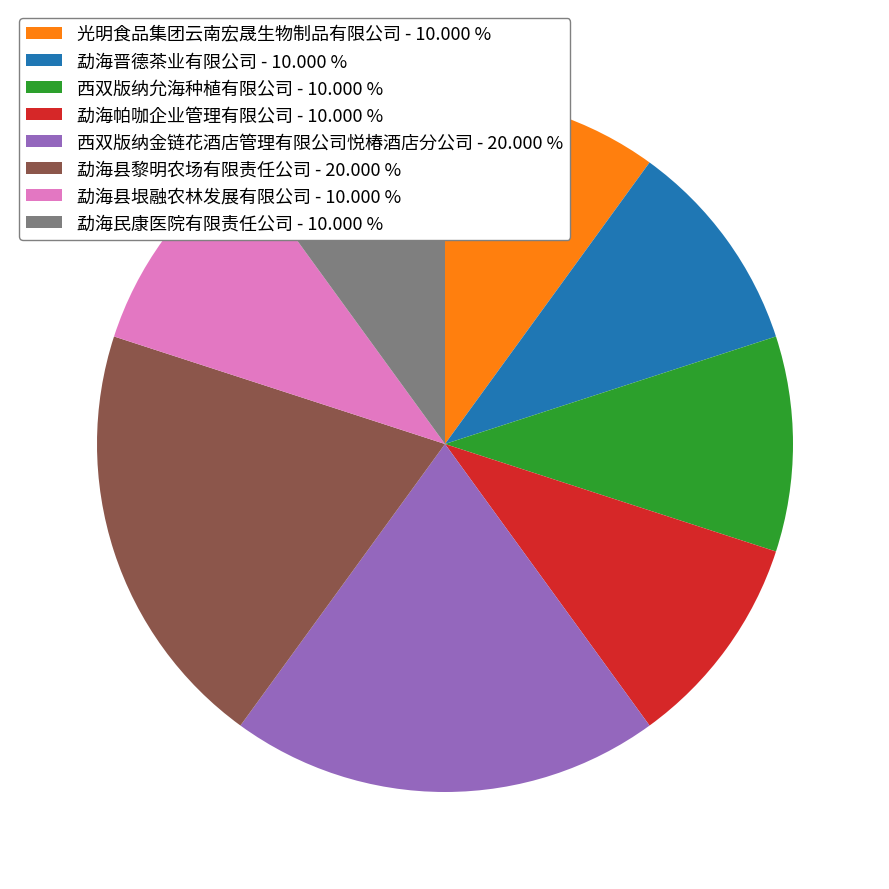

Which has a higher value, 勐海晋德茶业有限公司 - 10.000 % or 勐海县黎明农场有限责任公司 - 20.000 %?

勐海县黎明农场有限责任公司 - 20.000 %